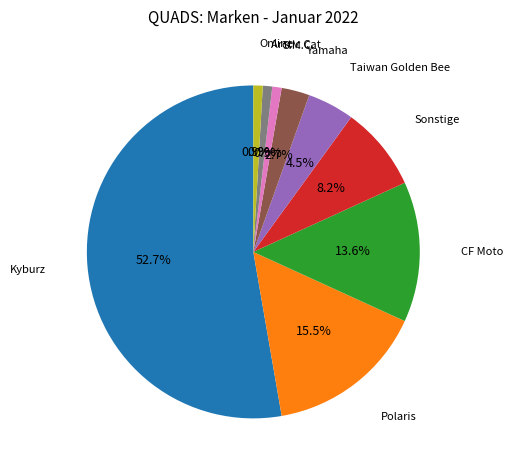

Is there any slice that represents more than half of the pie?

Yes